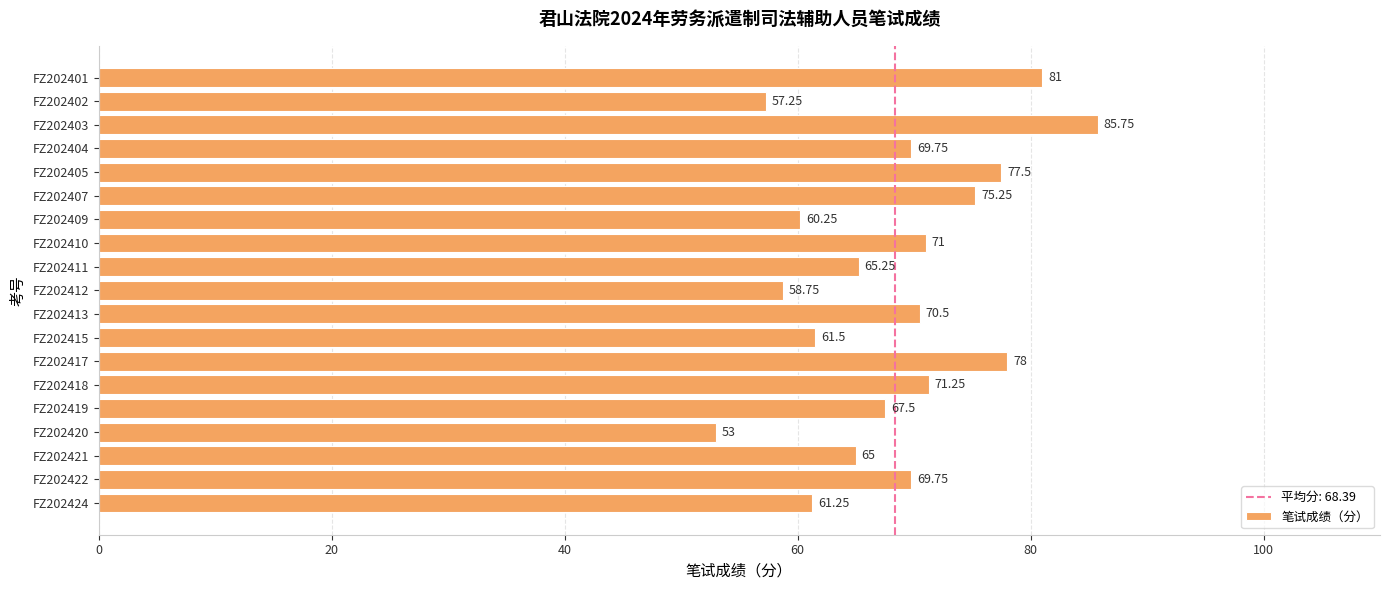

Between FZ202419 and FZ202424, which is larger?

FZ202419